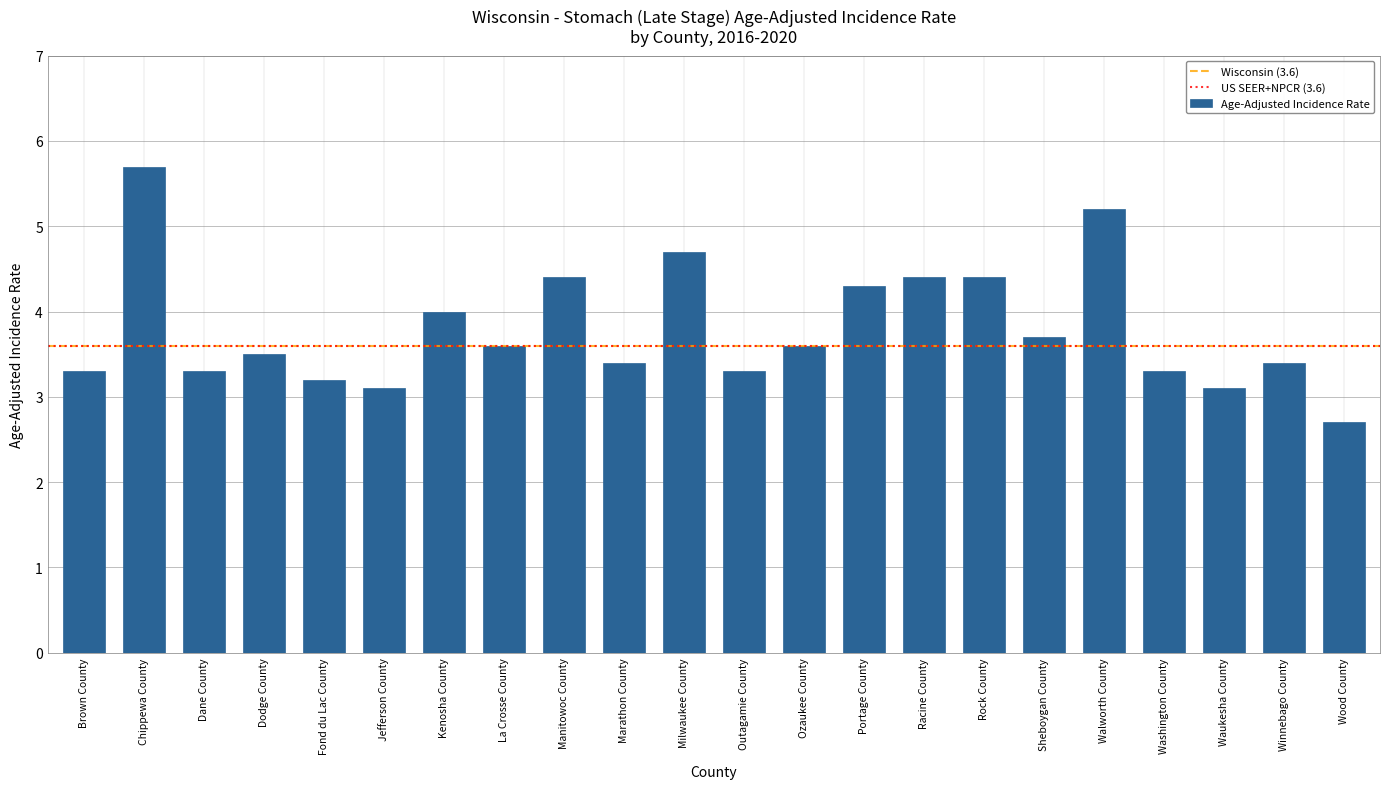

True or false: the data shows 4.0 at Kenosha County.

True